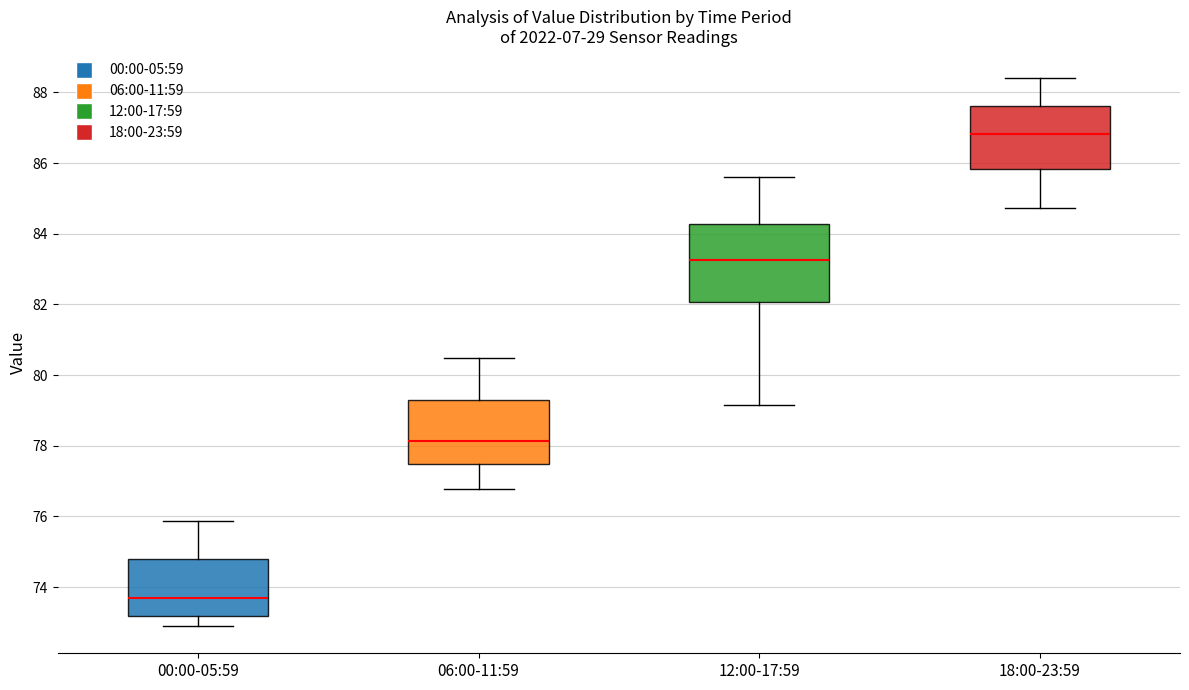

Where is the upper edge of the box for 00:00-05:59 on the y-axis? The values are not printed on the chart, so give them approximately, as read against the axis.

74.8